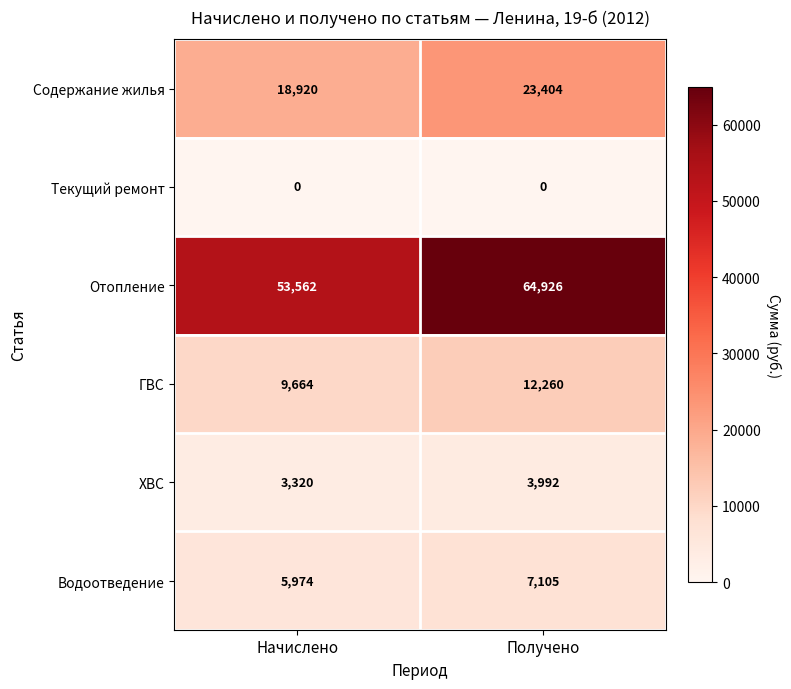

Reading right to left, extract all data points from this chart.

Содержание жилья: Получено=23404	Начислено=18920
Текущий ремонт: Получено=0	Начислено=0
Отопление: Получено=64926	Начислено=53562
ГВС: Получено=12260	Начислено=9664
ХВС: Получено=3992	Начислено=3320
Водоотведение: Получено=7105	Начислено=5974